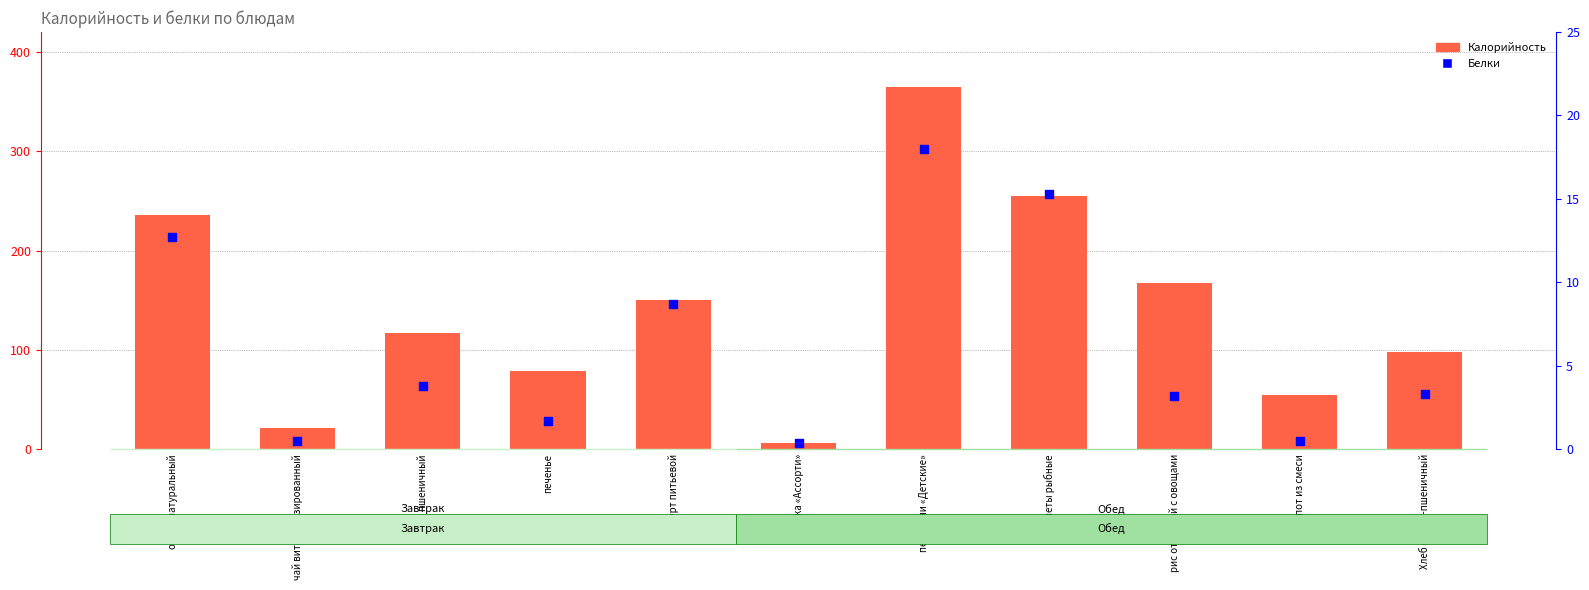

Which series has the largest total across all categories?

Калорийность